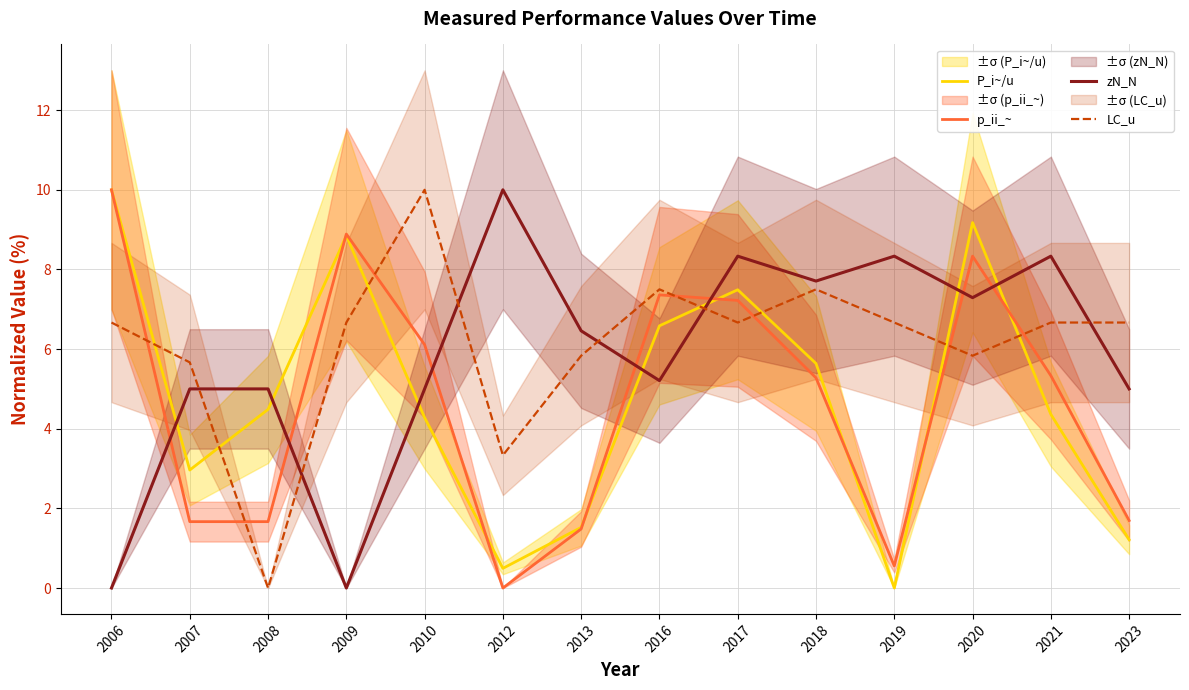

True or false: zN_N and p_ii_~ intersect in this chart.

True